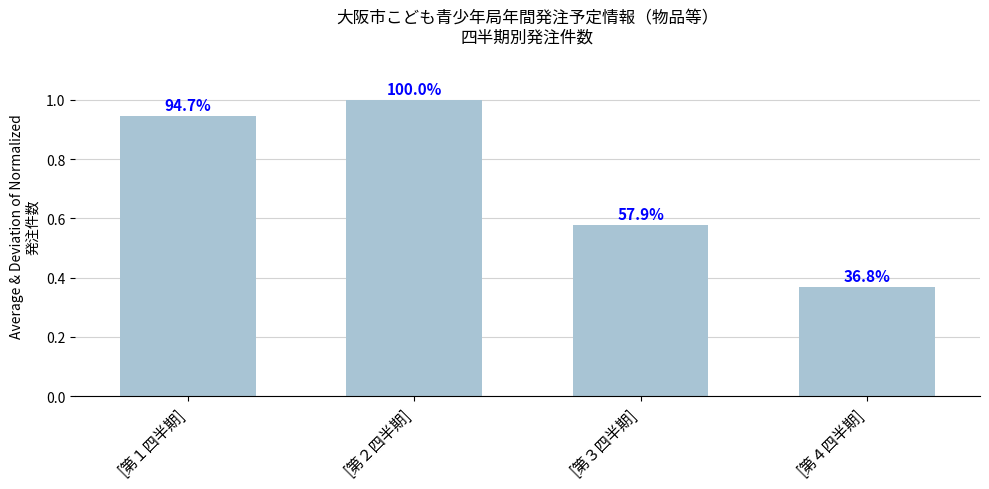

List the labels in order of value, smallest first.

[第４四半期], [第３四半期], [第１四半期], [第２四半期]